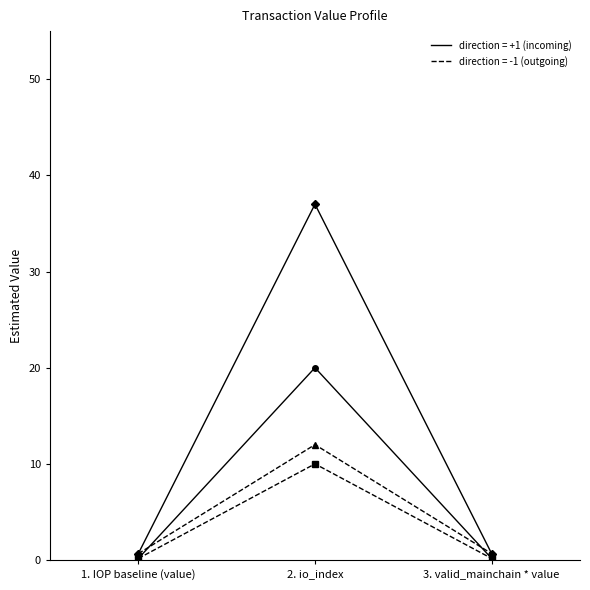

Which label corresponds to the largest value in the chart?

2. io_index